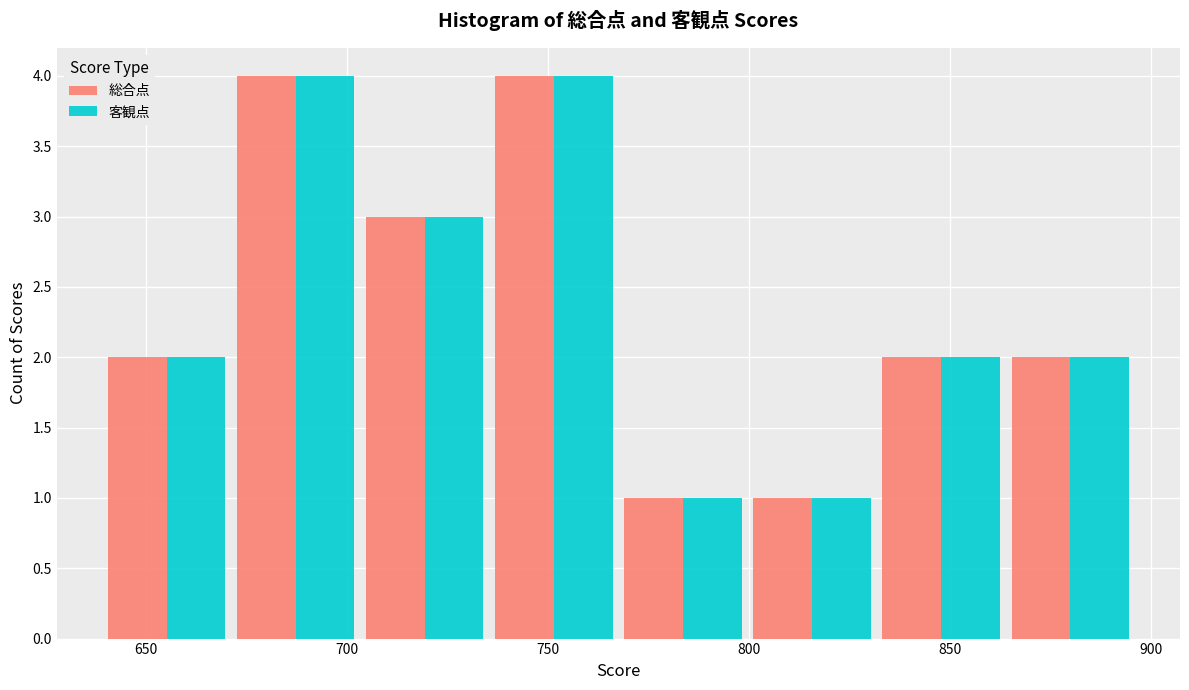

Reading left to right, transcribe this chart: for each range on the x-axis, give the height of each series' bar. Neither the bar edges nor the heights are printed on the chart, so give them approximately, as read against the axes.

640 to 670: 総合点=2	客観点=2
670 to 705: 総合点=4	客観点=4
705 to 735: 総合点=3	客観点=3
735 to 770: 総合点=4	客観点=4
770 to 800: 総合点=1	客観点=1
800 to 830: 総合点=1	客観点=1
830 to 865: 総合点=2	客観点=2
865 to 895: 総合点=2	客観点=2